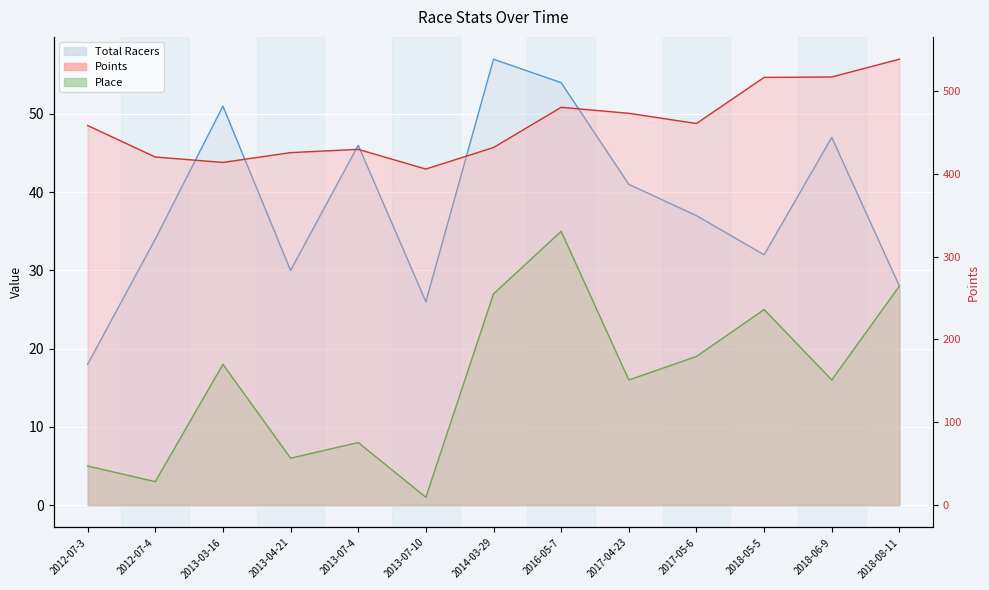

At which label does Place reach its minimum?

2013-07-10